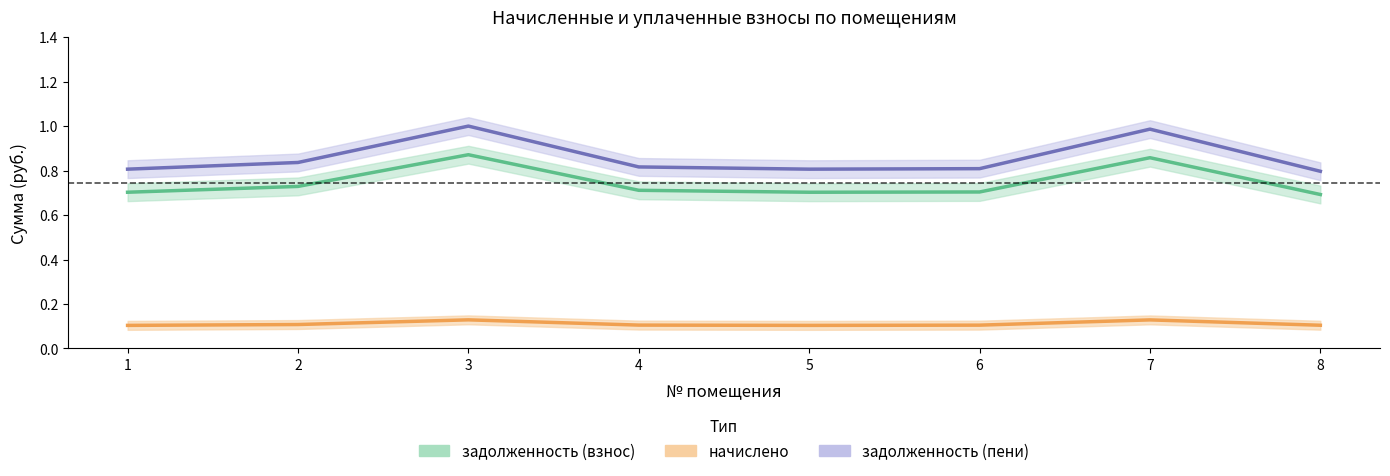

Is it true that задолженность (пени) equals 0.2 at 6?

False